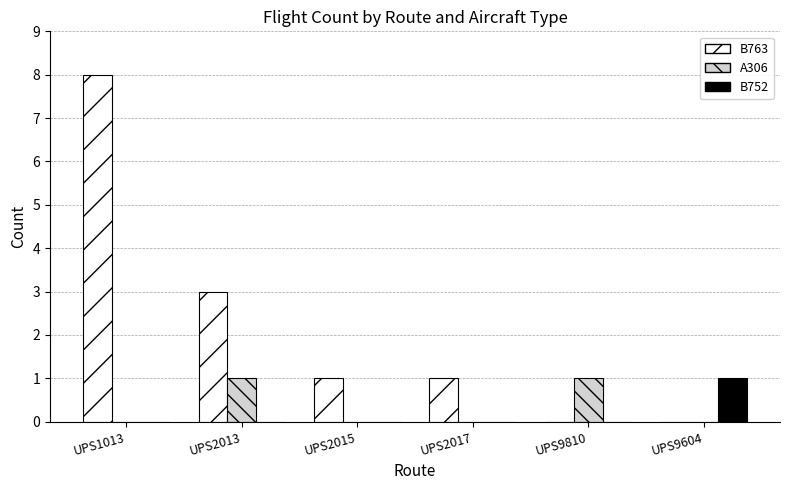

Where is B763 nearest to the value 4?

UPS2013